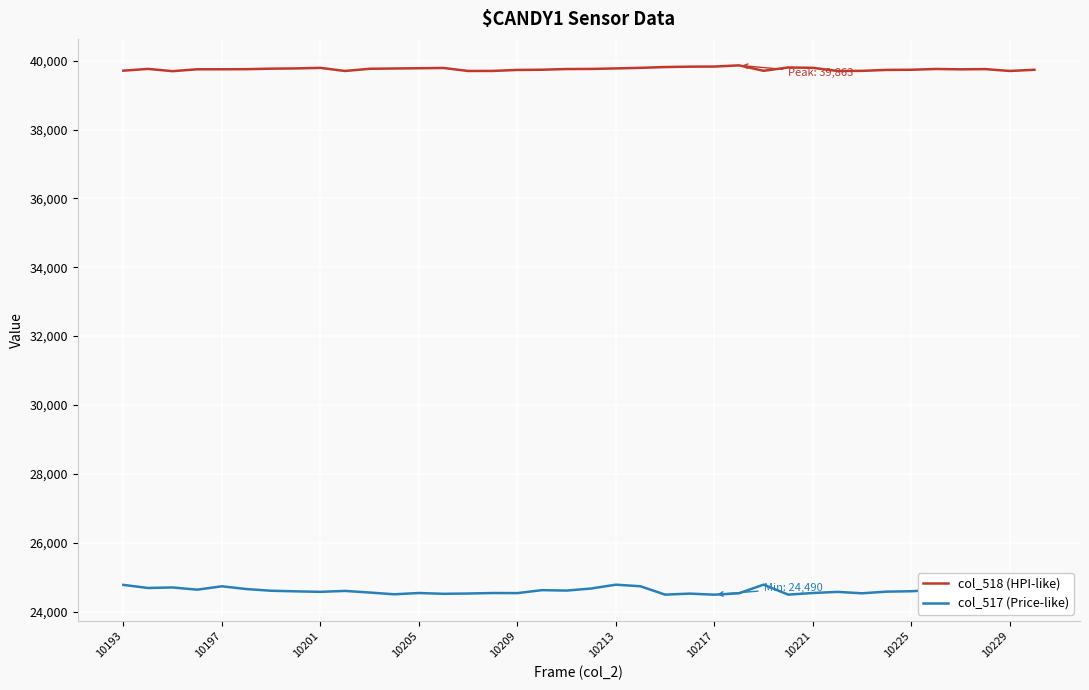

What is the maximum value for col_518 (HPI-like)?

39863